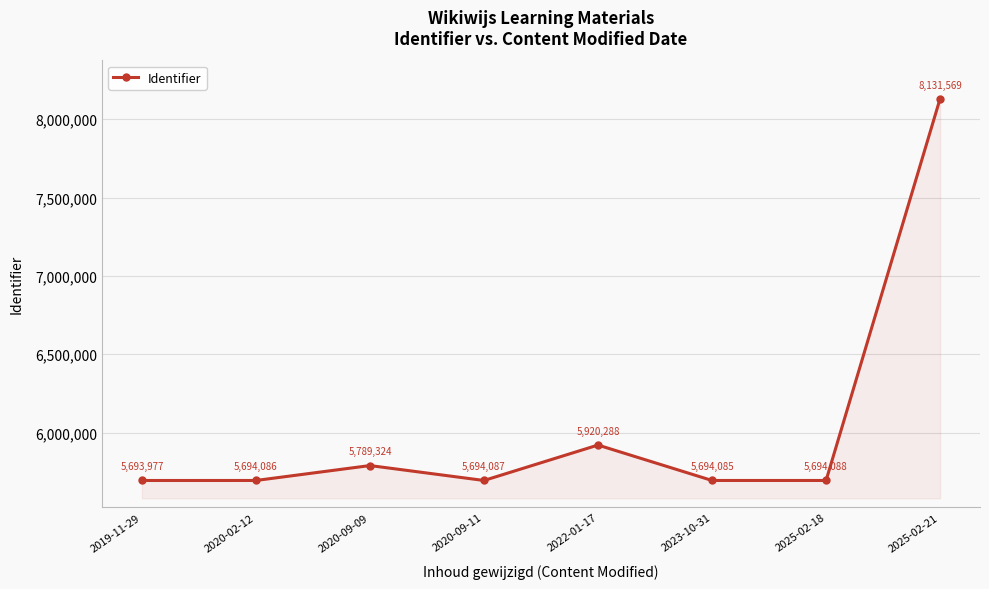

Rank the categories by value from highest to lowest.

2025-02-21, 2022-01-17, 2020-09-09, 2025-02-18, 2020-09-11, 2020-02-12, 2023-10-31, 2019-11-29